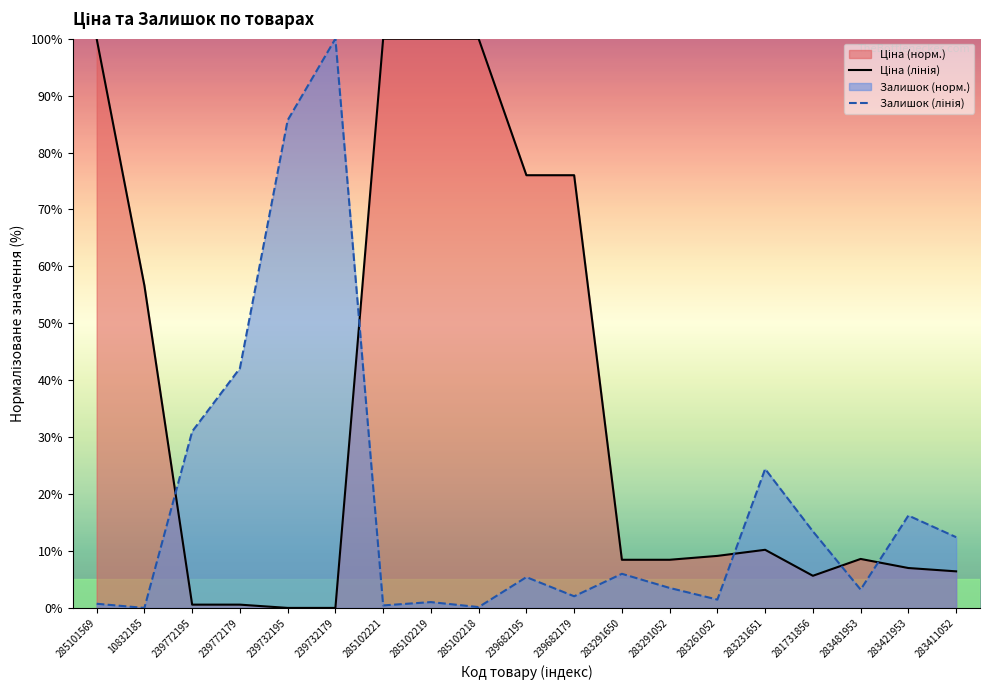

Reading left to right, transcribe all the data shown in this chart.

Ціна (лінія): 100.0	56.6	0.6	0.6	0.0	0.0	100.0	100.0	100.0	76.0	76.0	8.5	8.5	9.1	10.2	5.6	8.6	7.0	6.4
Залишок (лінія): 0.7	0.0	31.0	42.1	85.7	100.0	0.4	1.0	0.1	5.4	2.0	6.0	3.5	1.5	24.4	13.5	3.2	16.2	12.4